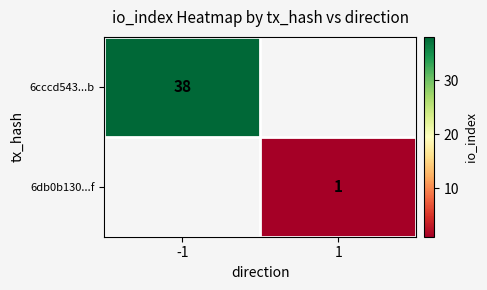

How many distinct data groups are displayed?

2